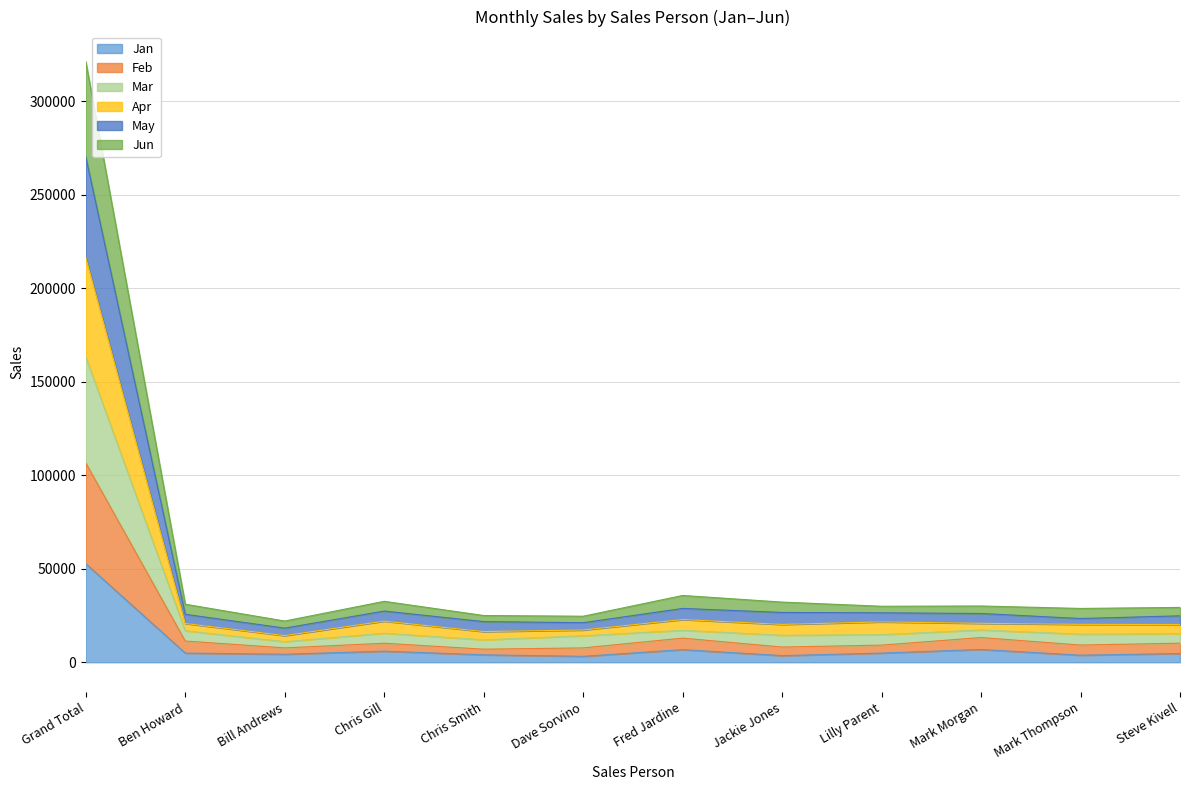

Which category has the highest value in the Apr series?

Grand Total